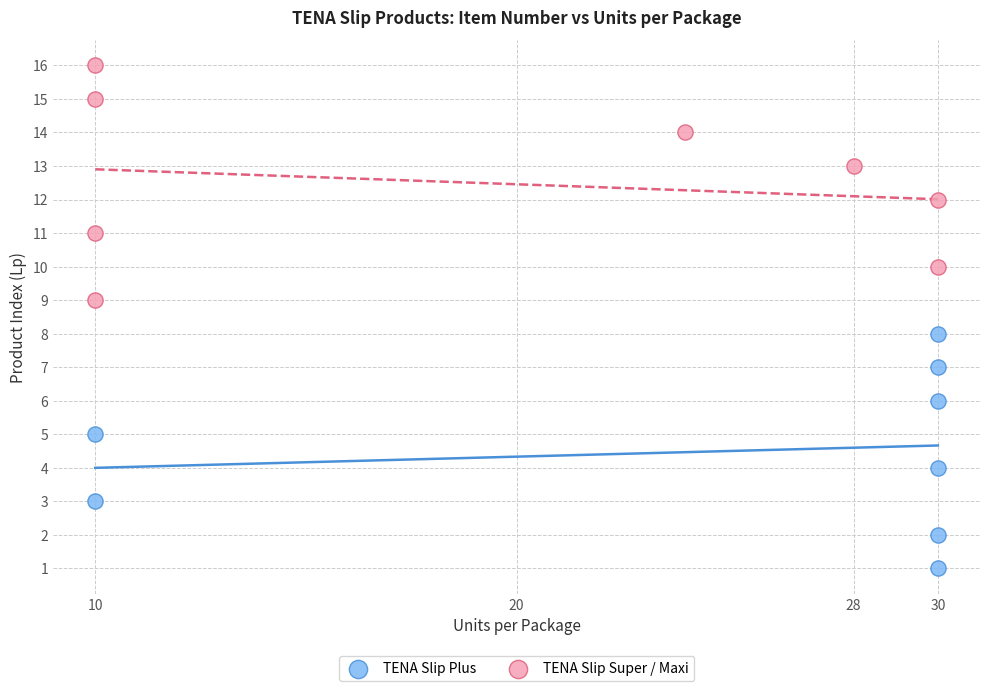

Which series contains the lowest Y value?

TENA Slip Plus